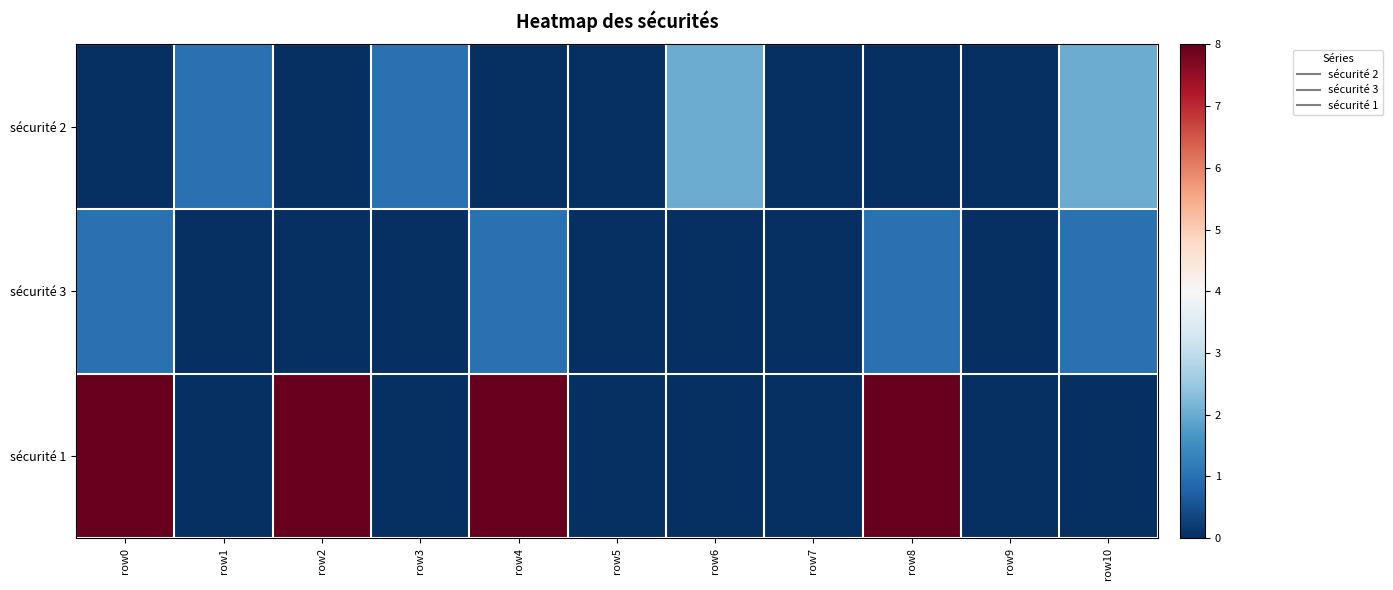

Reading right to left, extract all data points from this chart.

sécurité 2: row10=2	row9=0	row8=0	row7=0	row6=2	row5=0	row4=0	row3=1	row2=0	row1=1	row0=0
sécurité 3: row10=1	row9=0	row8=1	row7=0	row6=0	row5=0	row4=1	row3=0	row2=0	row1=0	row0=1
sécurité 1: row10=0	row9=0	row8=8	row7=0	row6=0	row5=0	row4=8	row3=0	row2=8	row1=0	row0=8